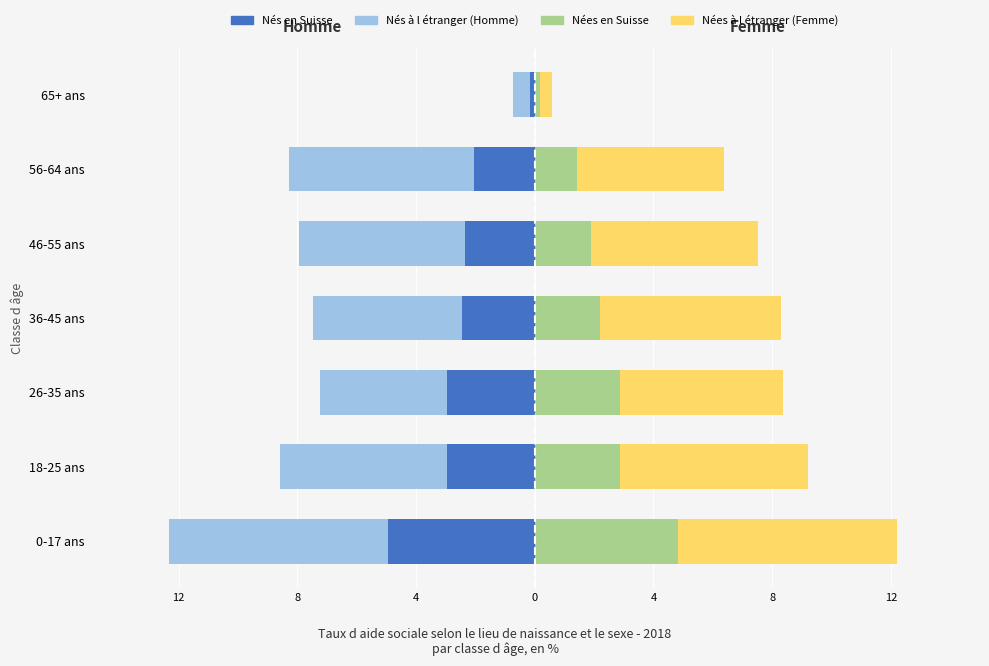

What are all the series names shown in the legend?

Nés en Suisse (Homme), Nés à l étranger (Homme), Nées en Suisse (Femme), Nées à l étranger (Femme)